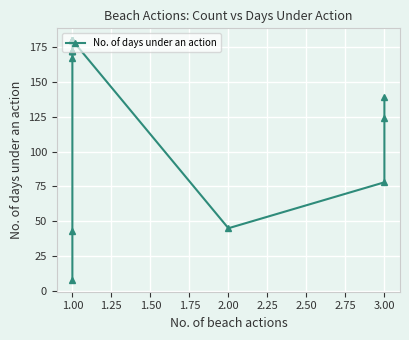

Count the number of categories in the chart.

17